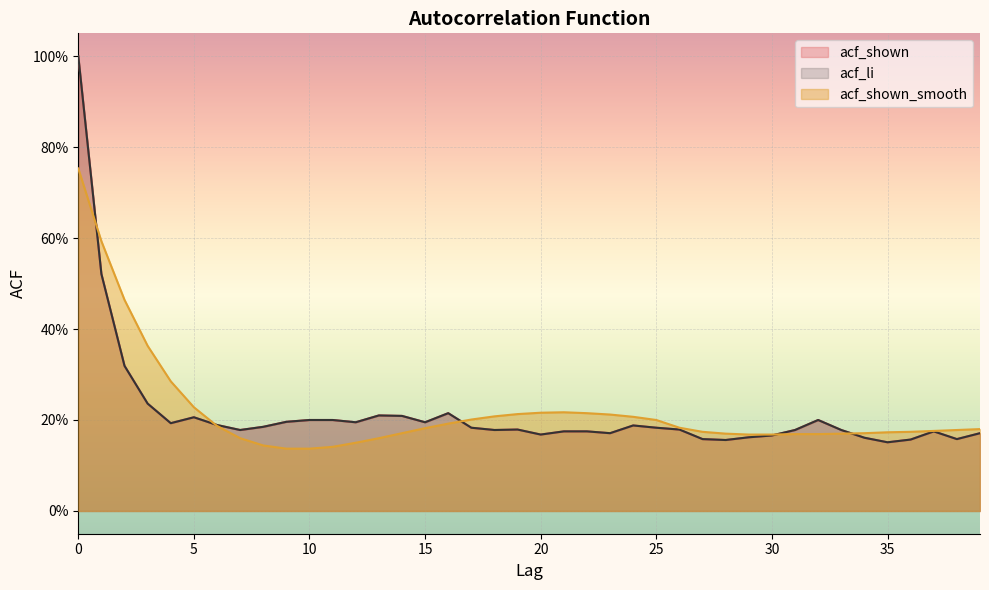

How many distinct data groups are displayed?

3